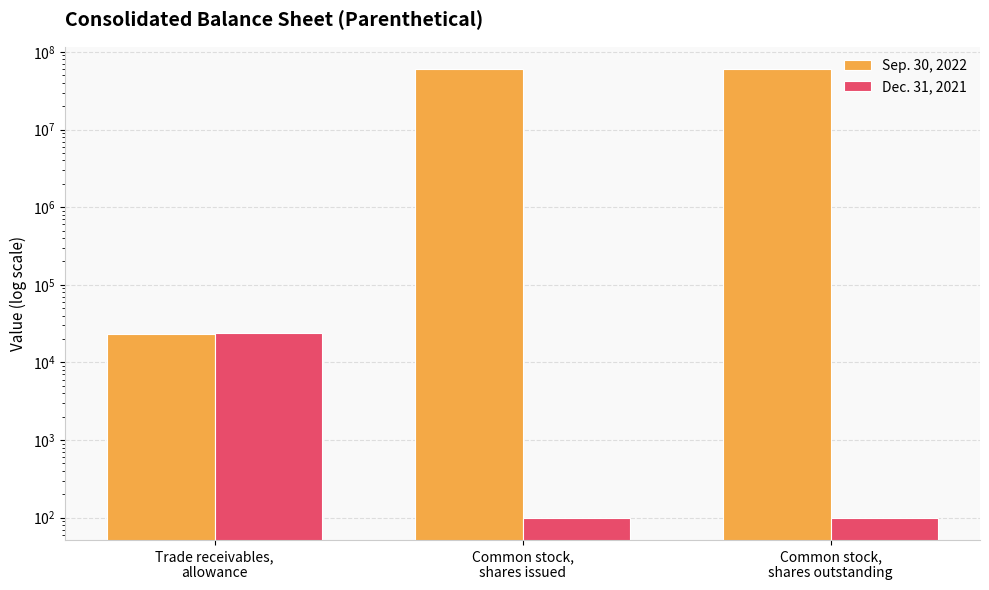

Which series has the largest total across all categories?

Sep. 30, 2022